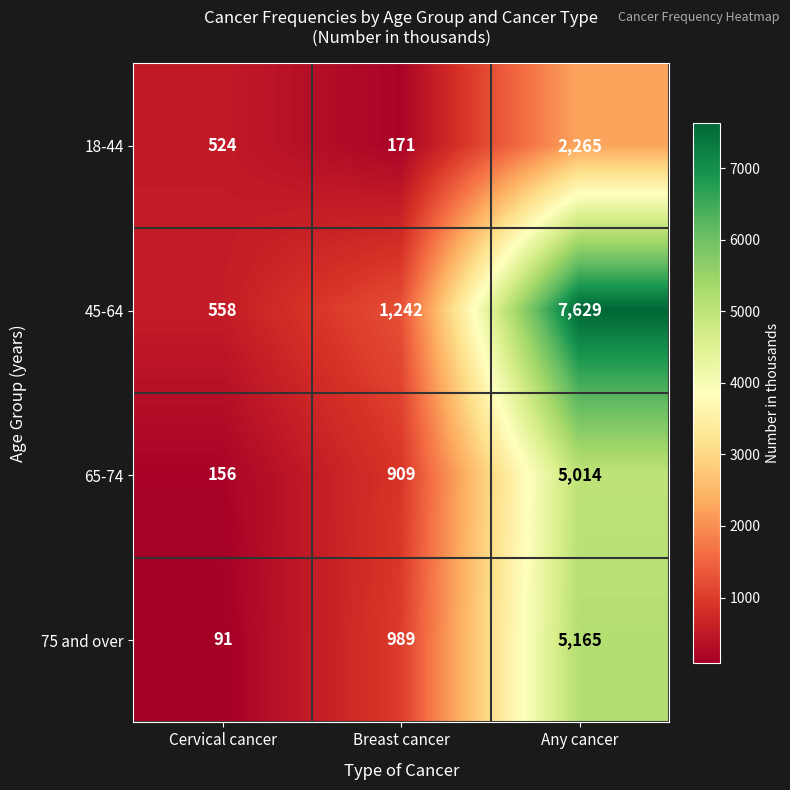

What value does the 45-64 series have at Cervical cancer?

558